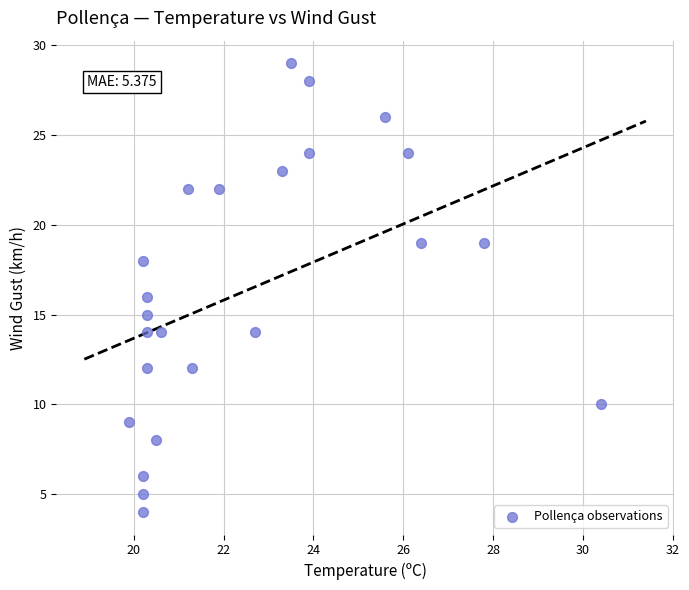

What is the range of Y values (max minus min)?

25